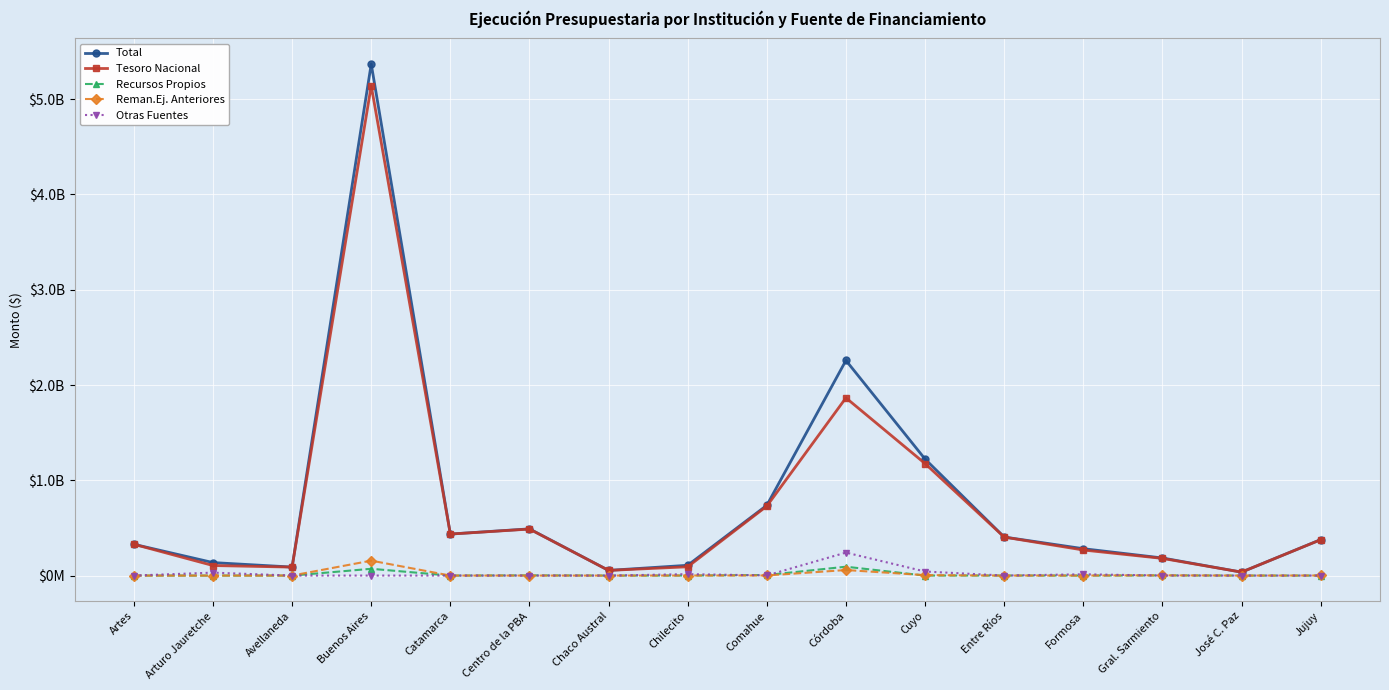

The value of Tesoro Nacional at Entre Ríos is 403922901. True or false?

True